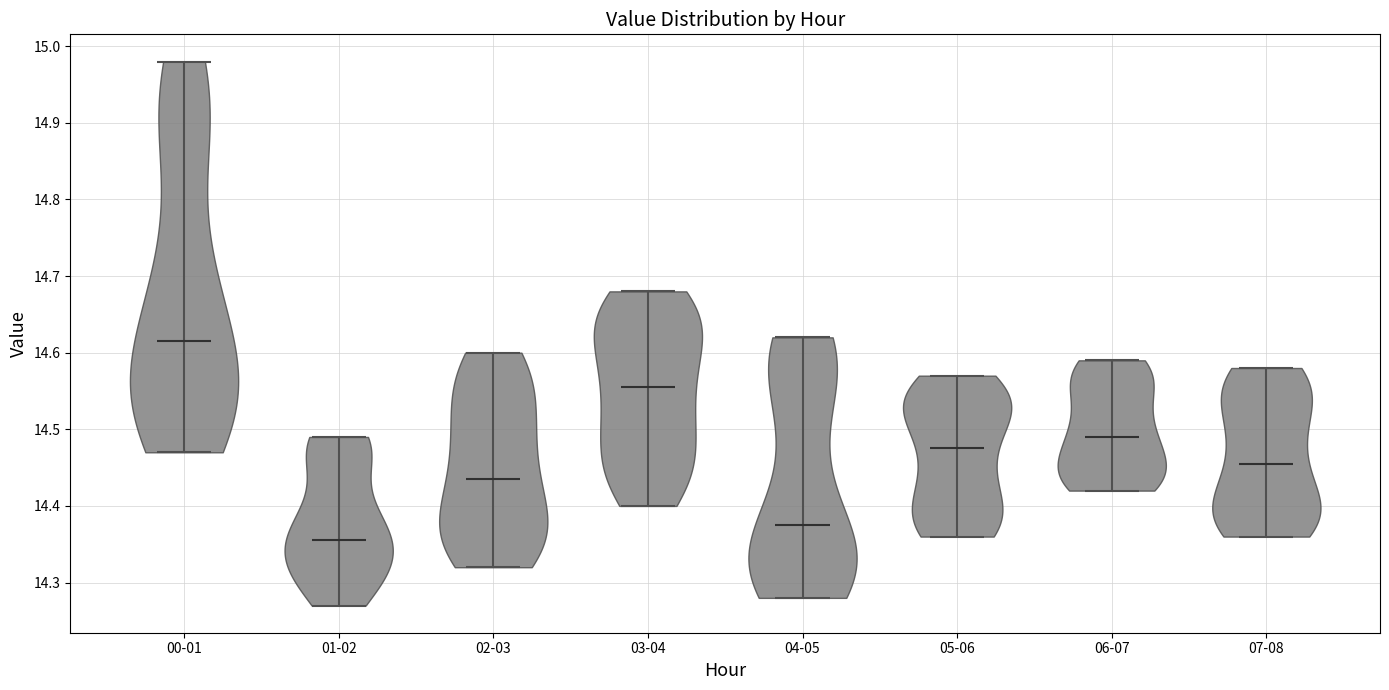

What is the highest point the violin for 03-04 reaches on the y-axis? The values are not printed on the chart, so give them approximately, as read against the axis.

14.68